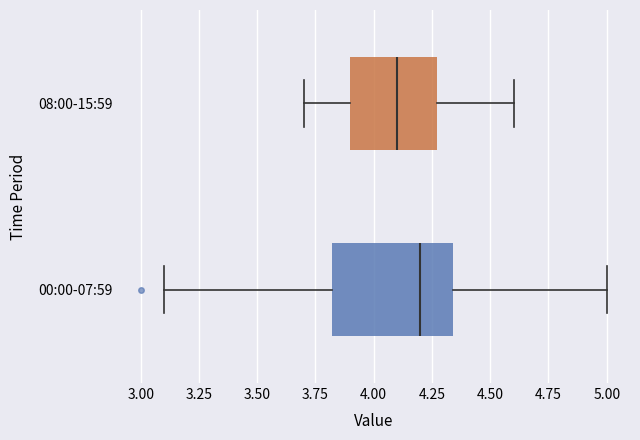

Which box's median line is the furthest to the right?

00:00-07:59